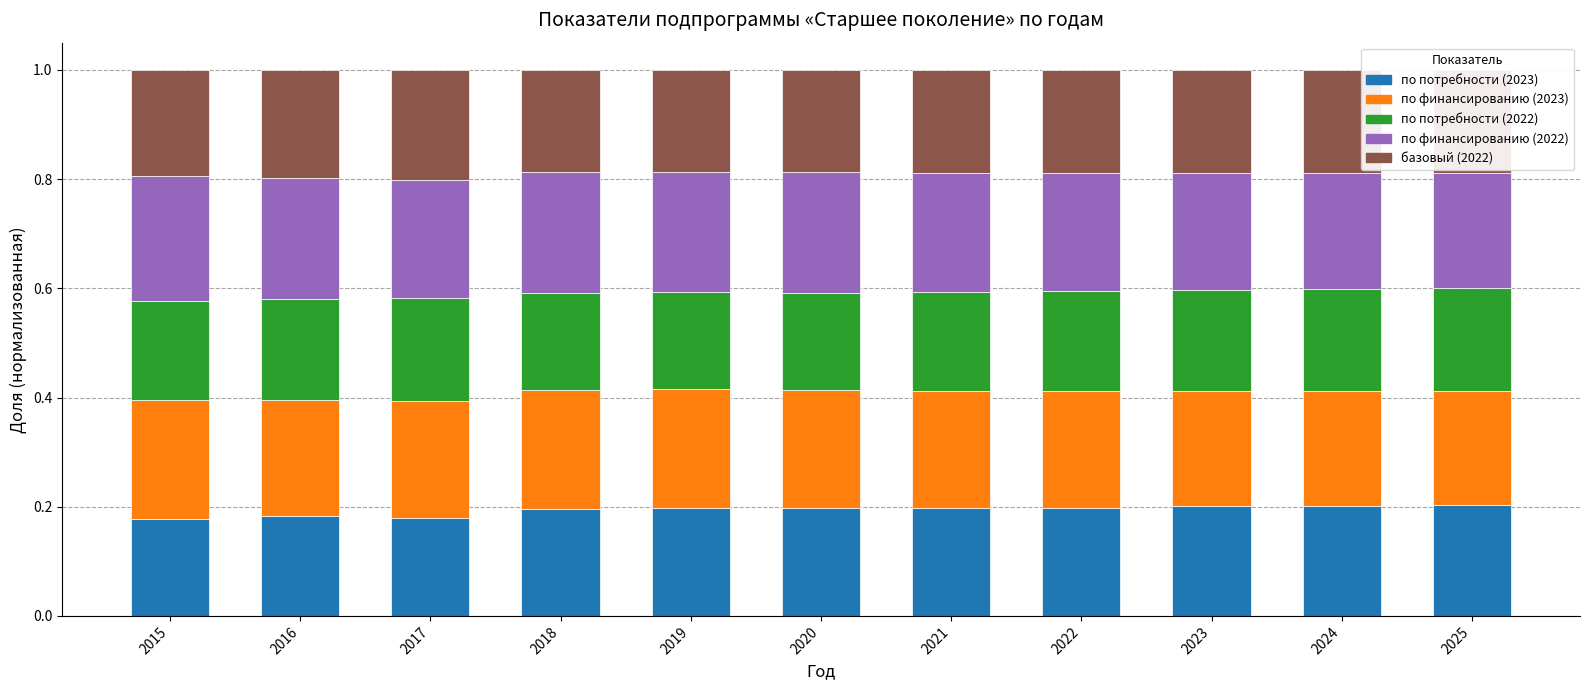

What is the total value across all series at 2016?

1.0